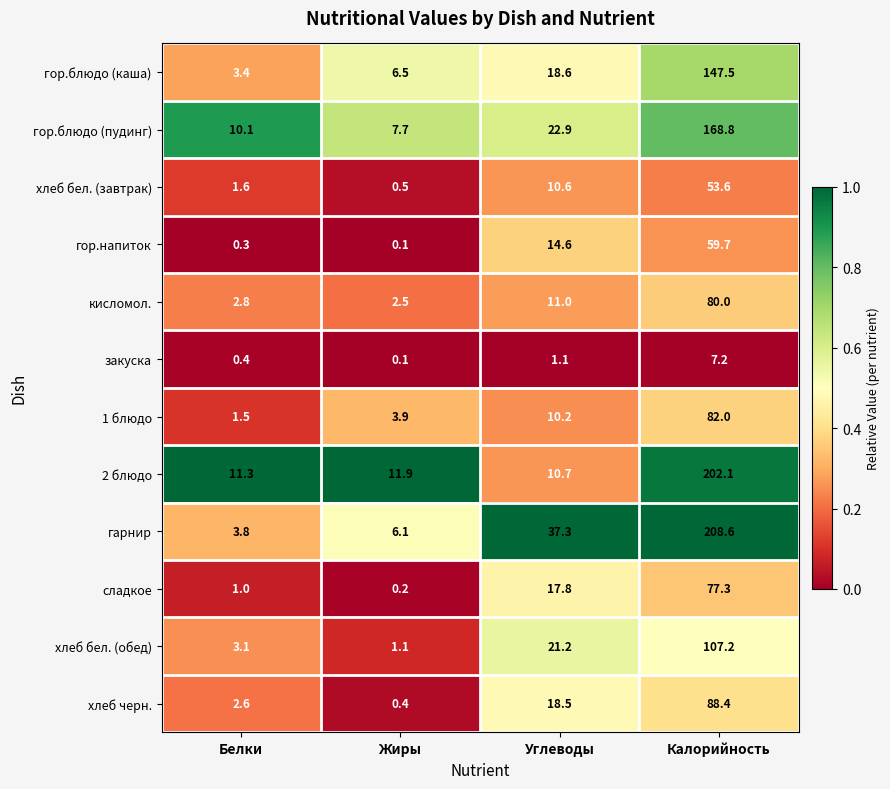

What is the approximate value of 2 блюдо at Углеводы?

10.7